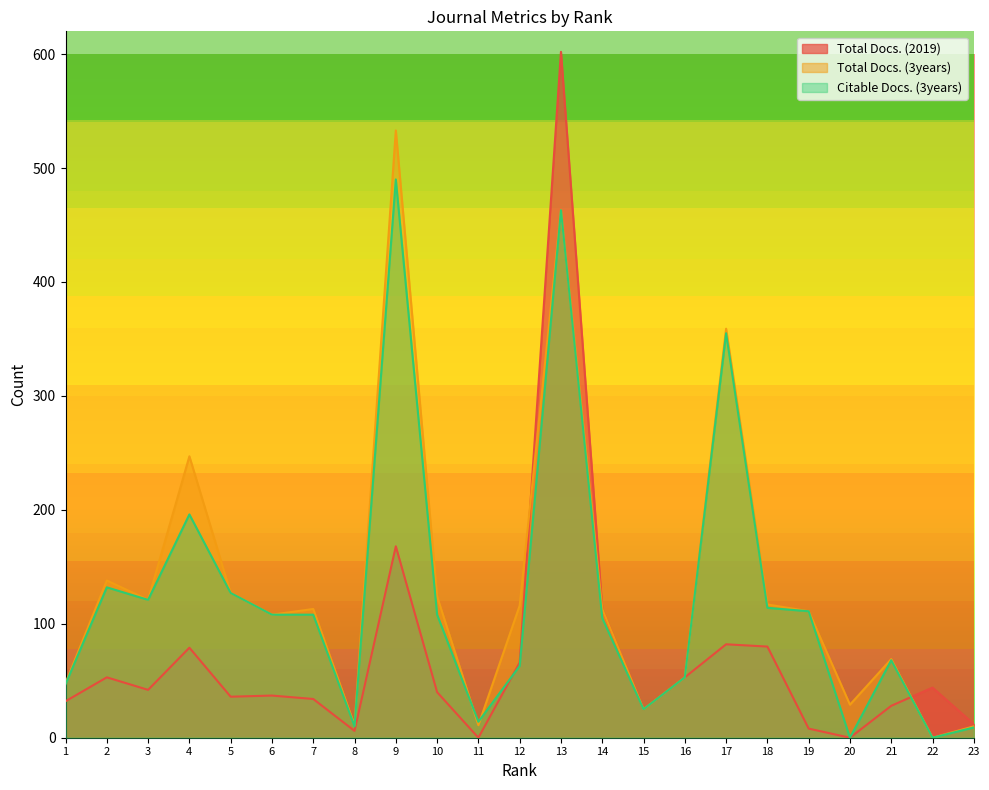

What is the total value across all series at 22?

44